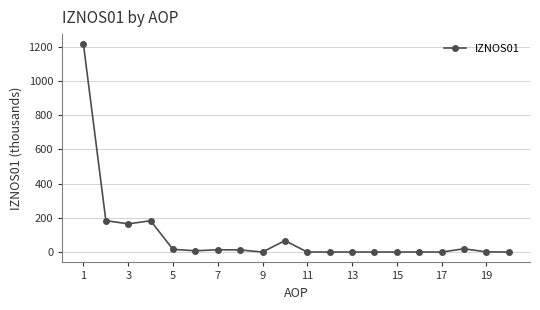

What is the greatest value displayed?

1212.9